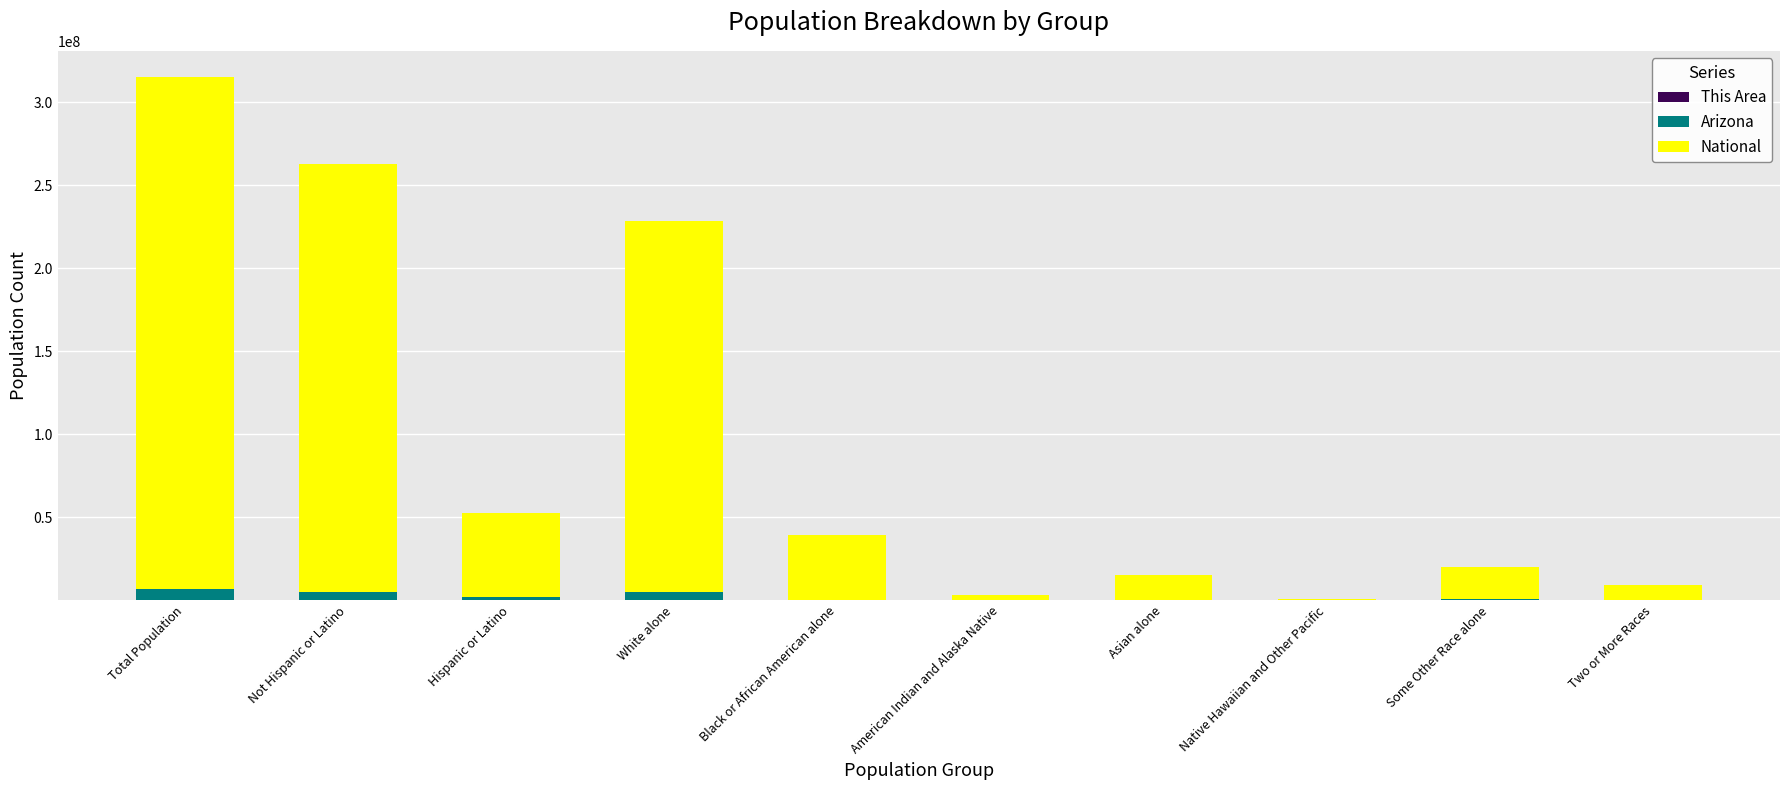

How many data points does each series have?

10